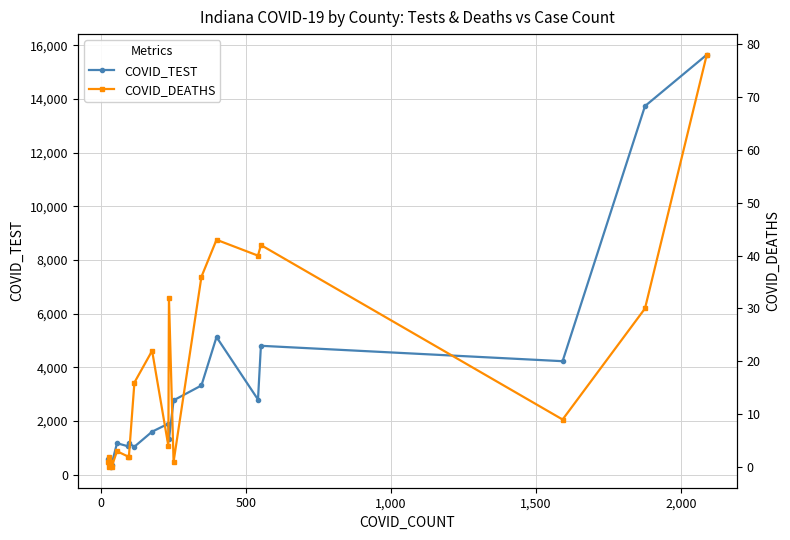

What is the difference between the maximum and minimum values in the COVID_DEATHS series?

78